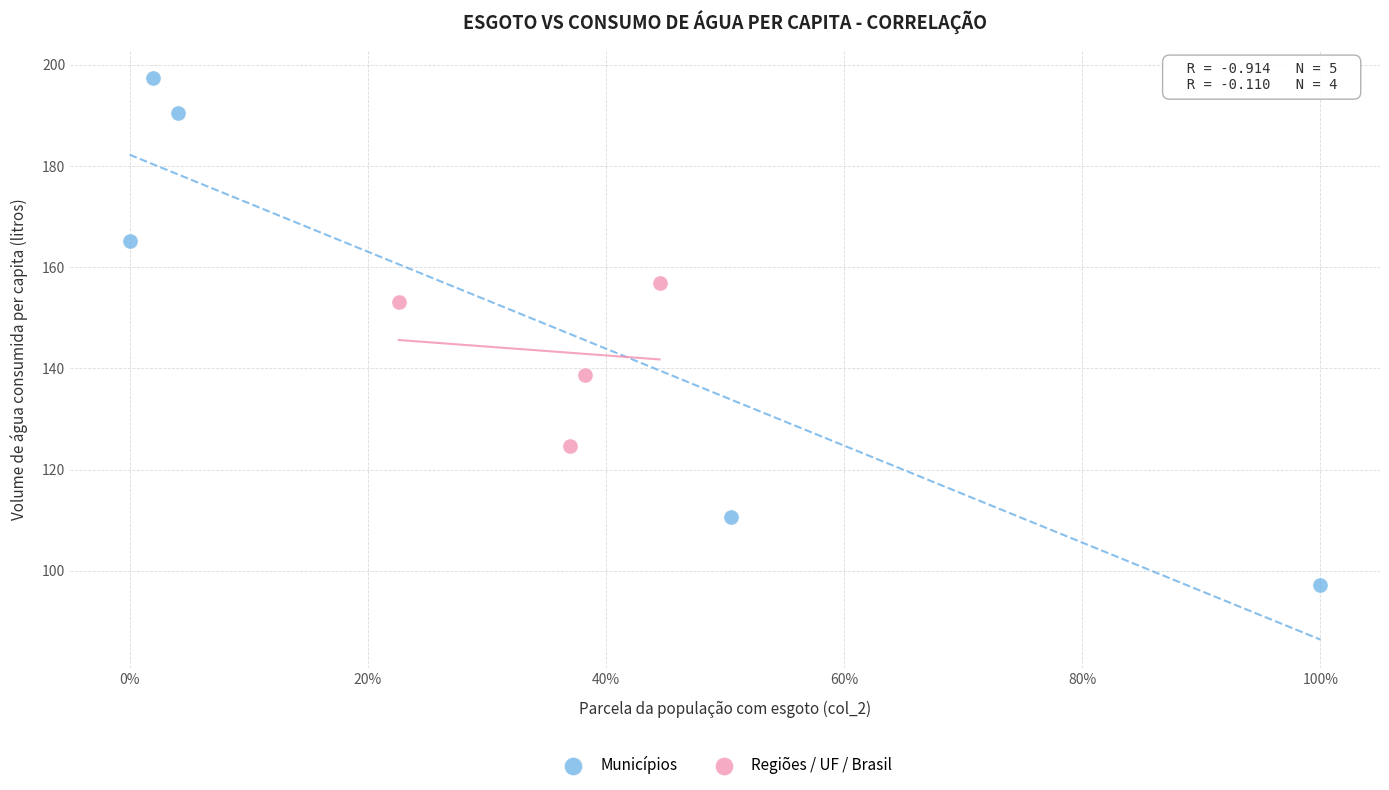

Which series reaches the maximum Y coordinate?

Municípios